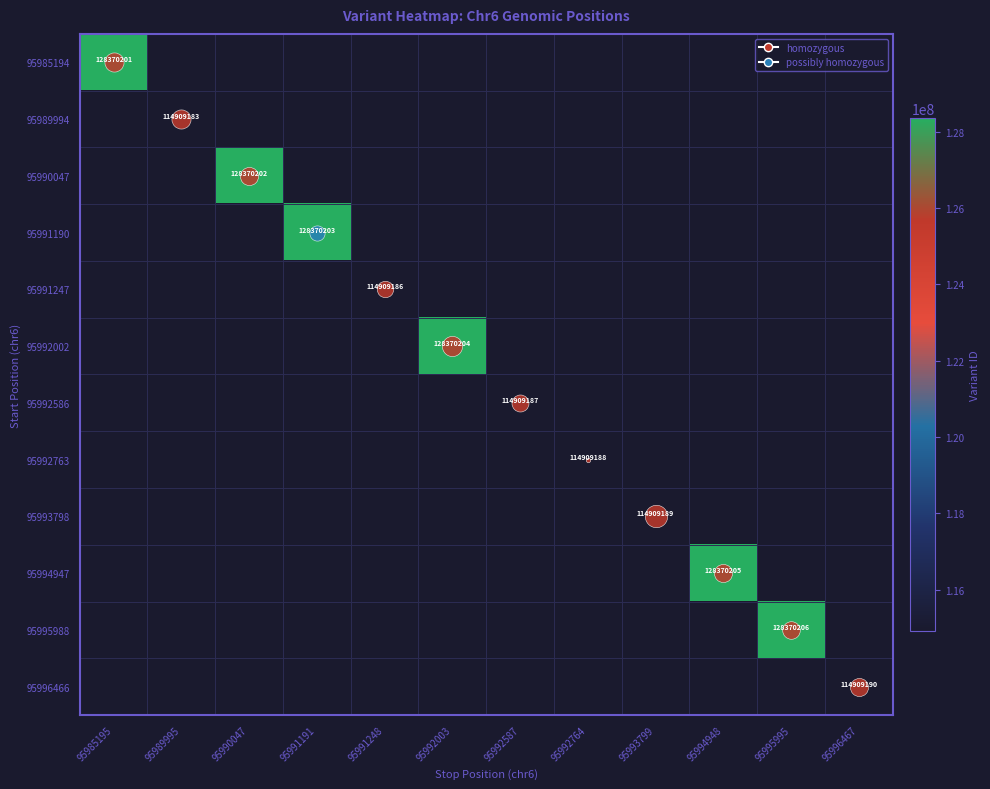

At 95996467, list the series in order from largest to smallest.

95996466, 95985194, 95989994, 95990047, 95991190, 95991247, 95992002, 95992586, 95992763, 95993798, 95994947, 95995988